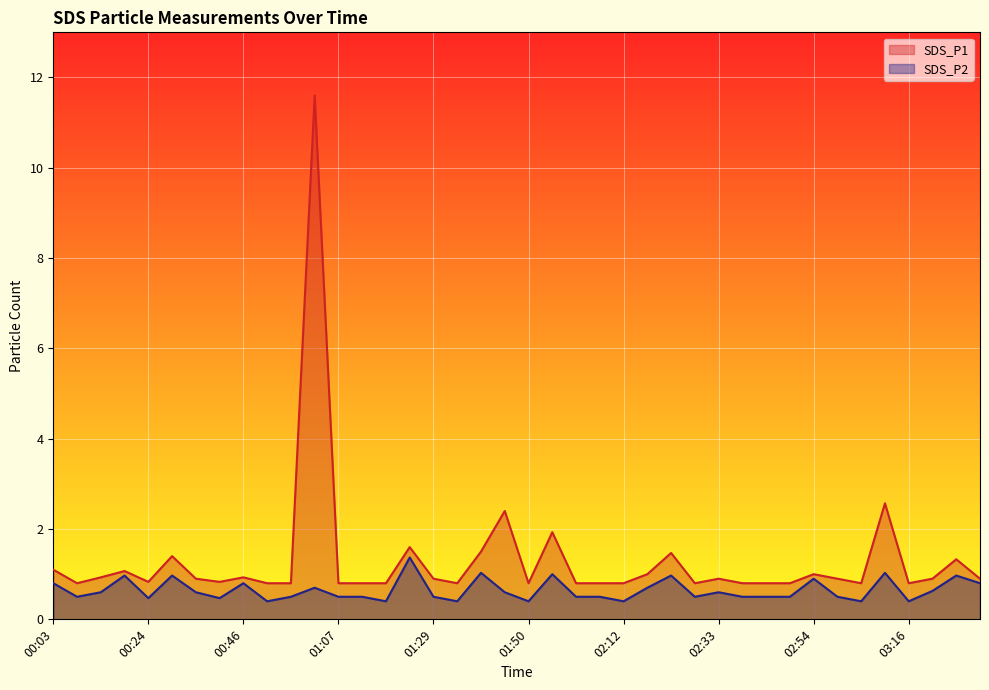

At which category does SDS_P1 reach its first local valley?

00:08